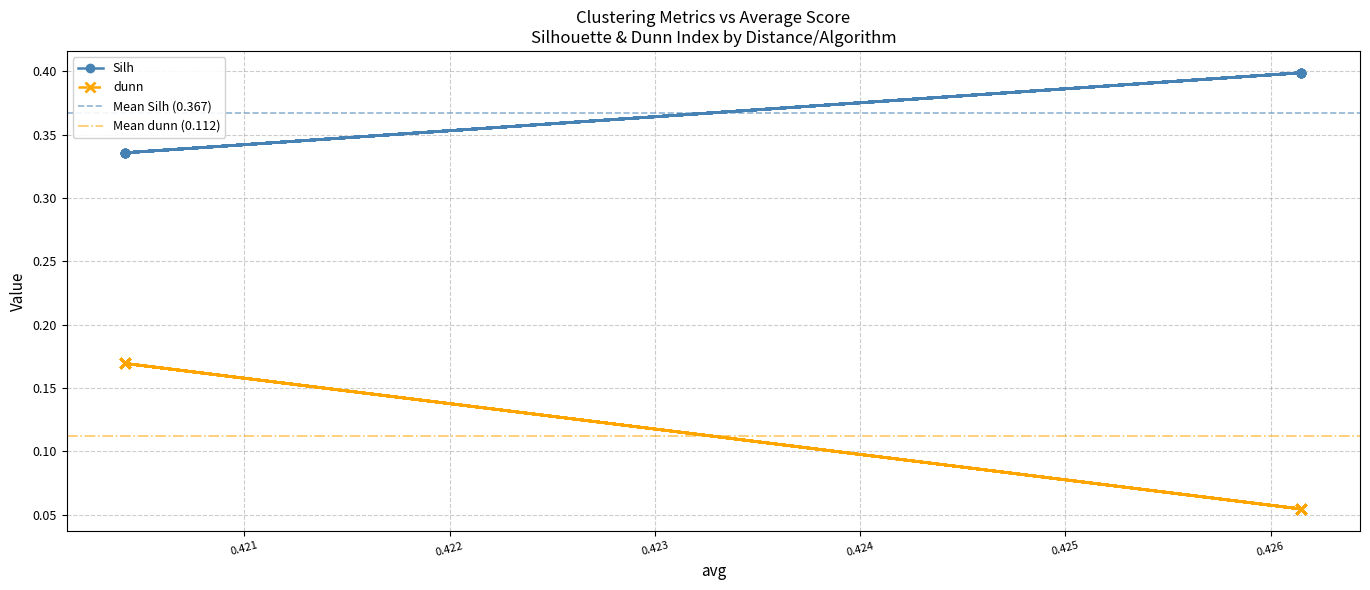

The Silh series shows 0.5 at 0.426149274583718. True or false?

False